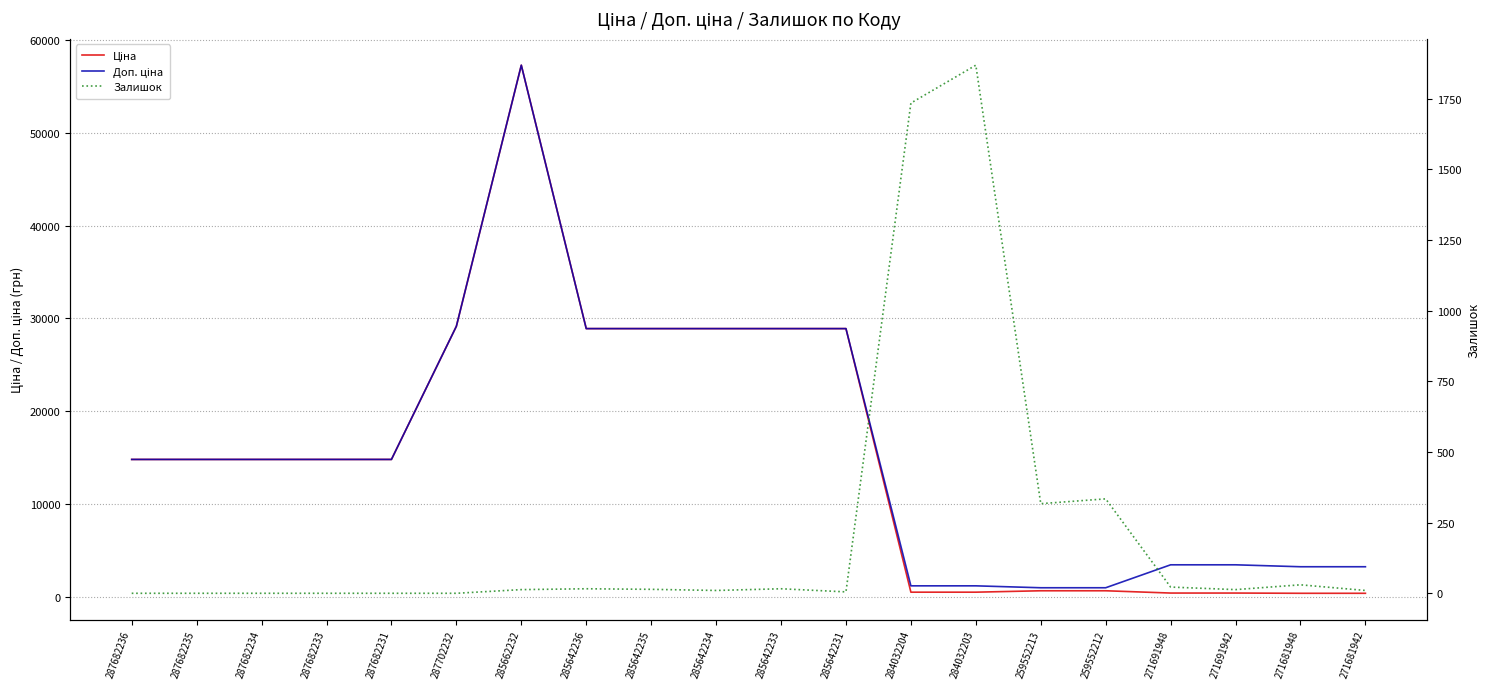

How many values in the Доп. ціна series are below 14817?

8